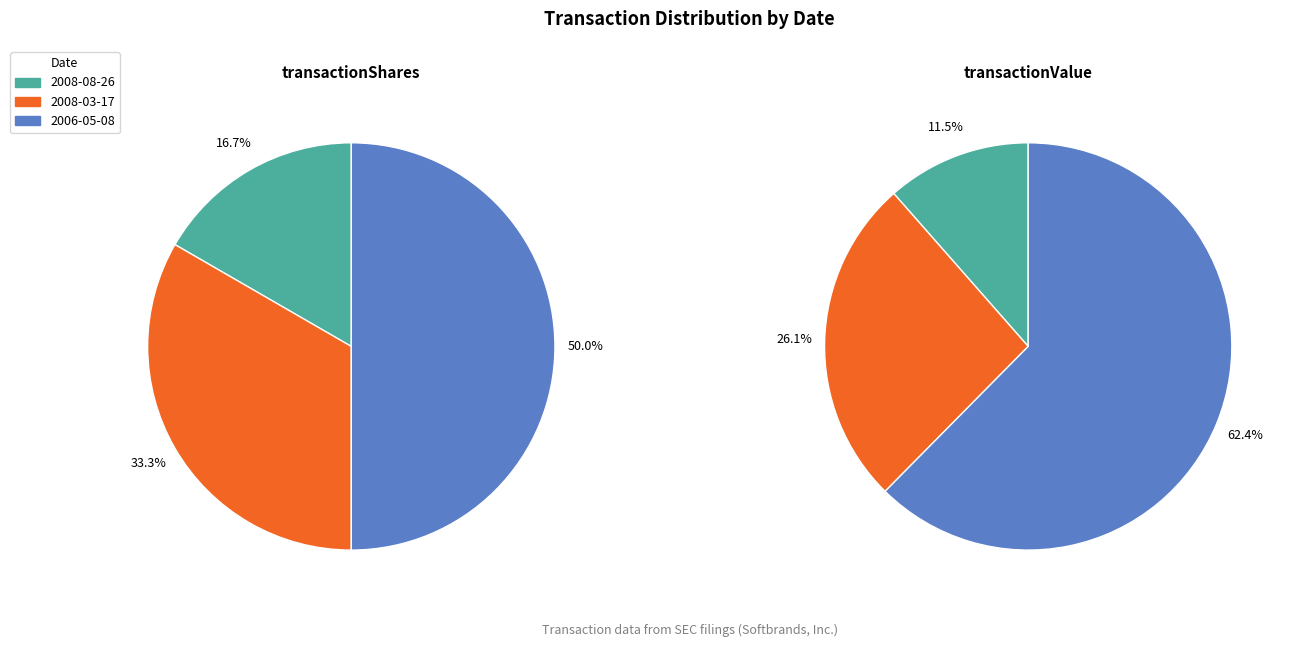

True or false: 2008-03-17 accounts for 33% of the total.

True